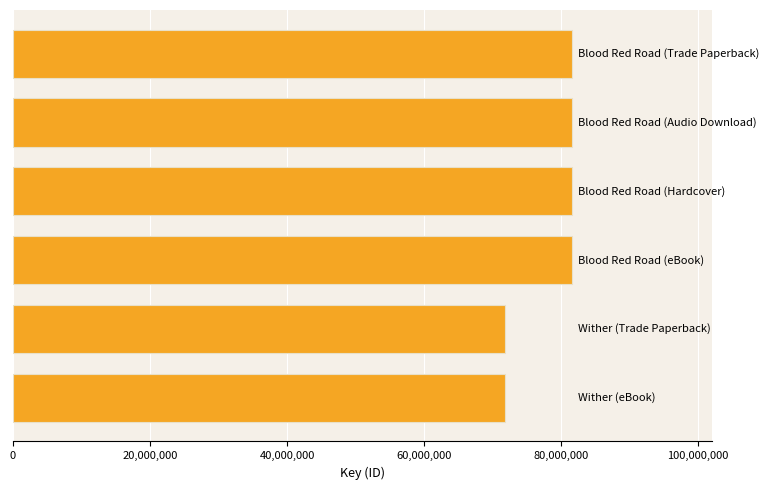

What is the sum of all values?

470359852